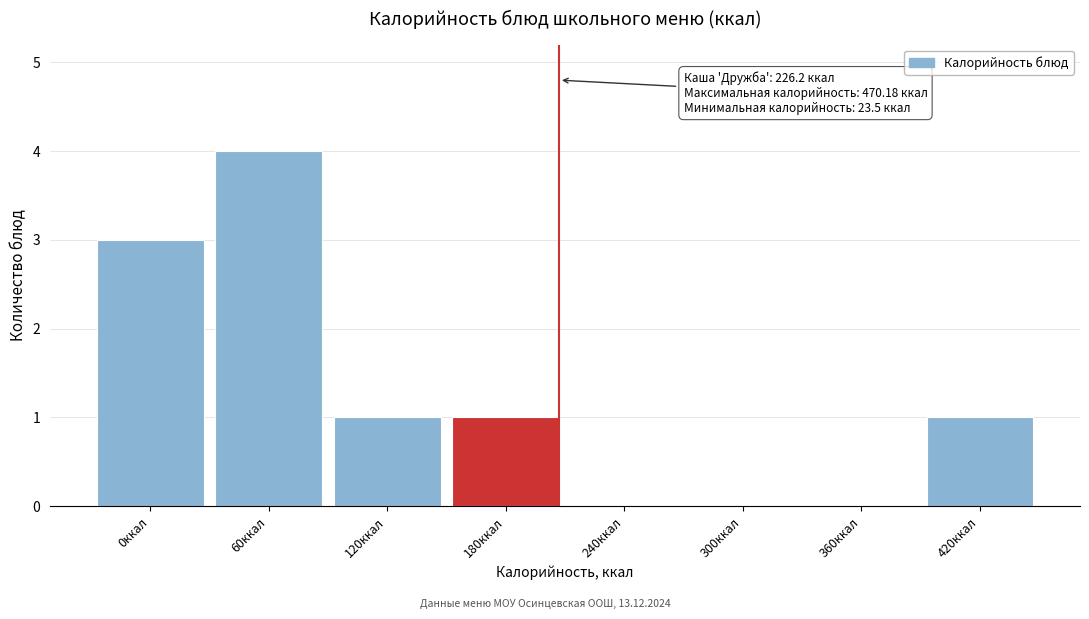

Reading left to right, transcribe all the data shown in this chart.

0ккал=3	60ккал=4	120ккал=1	180ккал=1	240ккал=0	300ккал=0	360ккал=0	420ккал=1